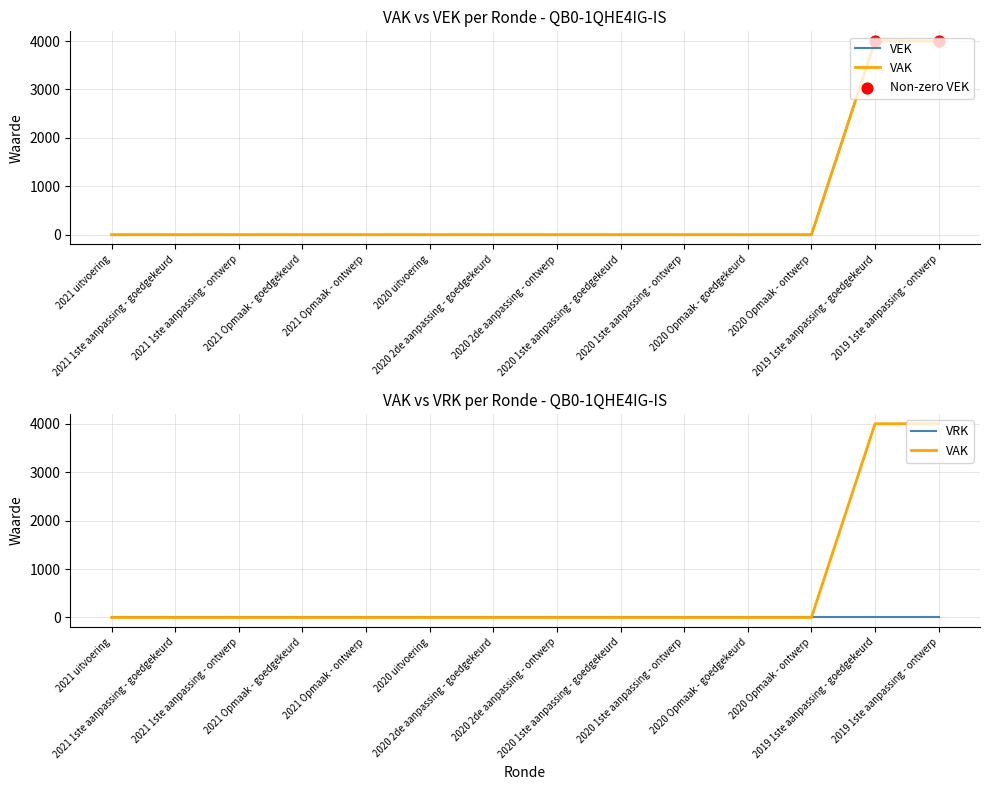

Which series reaches the maximum Y coordinate?

VEK